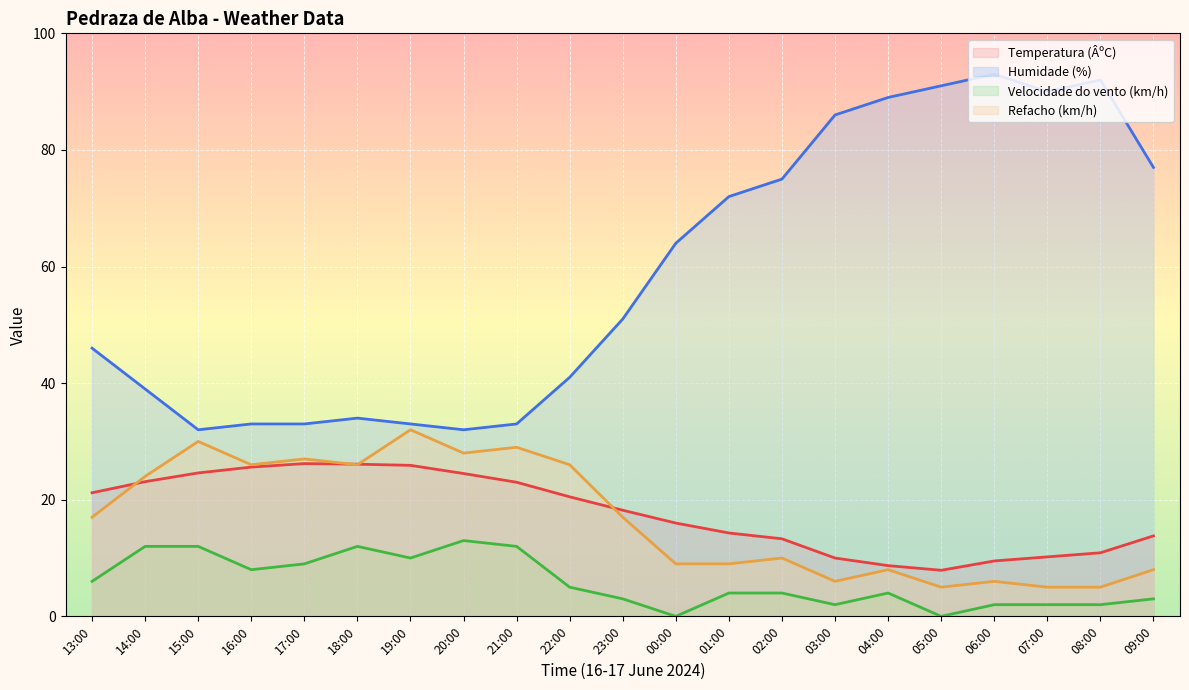

Rank the categories by Humidade (%) value from lowest to highest.

15:00, 20:00, 16:00, 17:00, 19:00, 21:00, 18:00, 14:00, 22:00, 13:00, 23:00, 00:00, 01:00, 02:00, 09:00, 03:00, 04:00, 07:00, 05:00, 08:00, 06:00